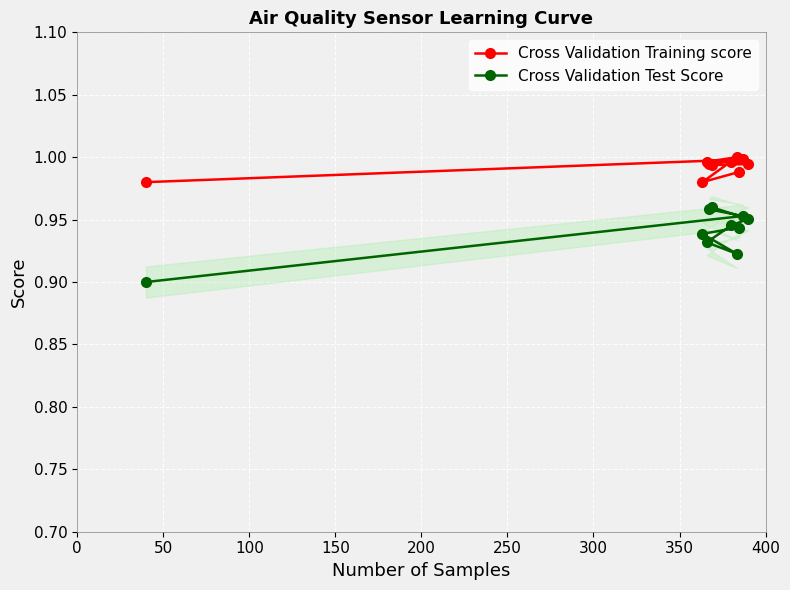

True or false: Cross Validation Training score and Cross Validation Test Score cross at least once.

False